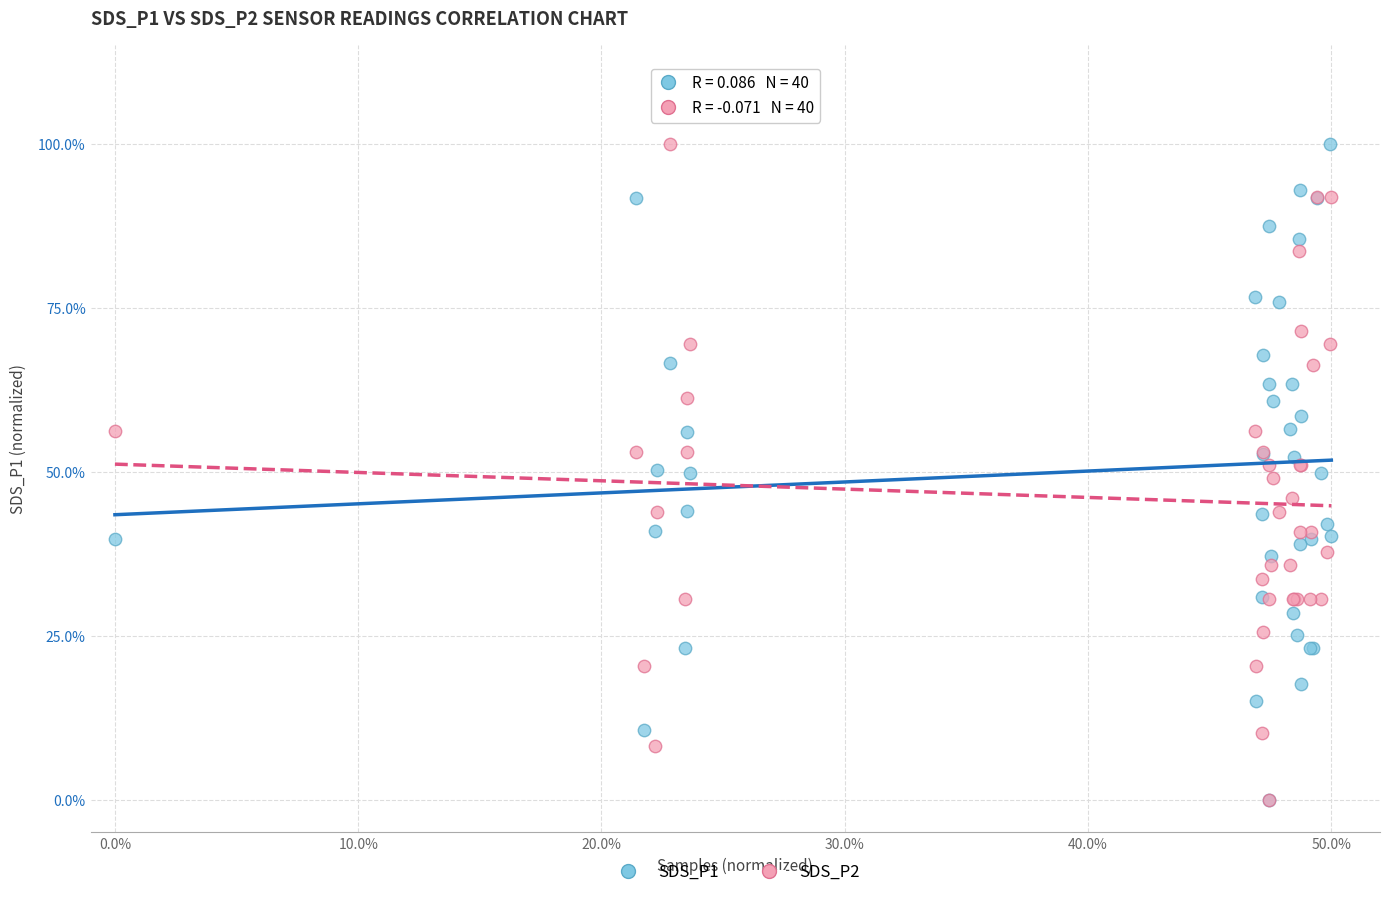

What are all the series names shown in the legend?

SDS_P1, SDS_P2